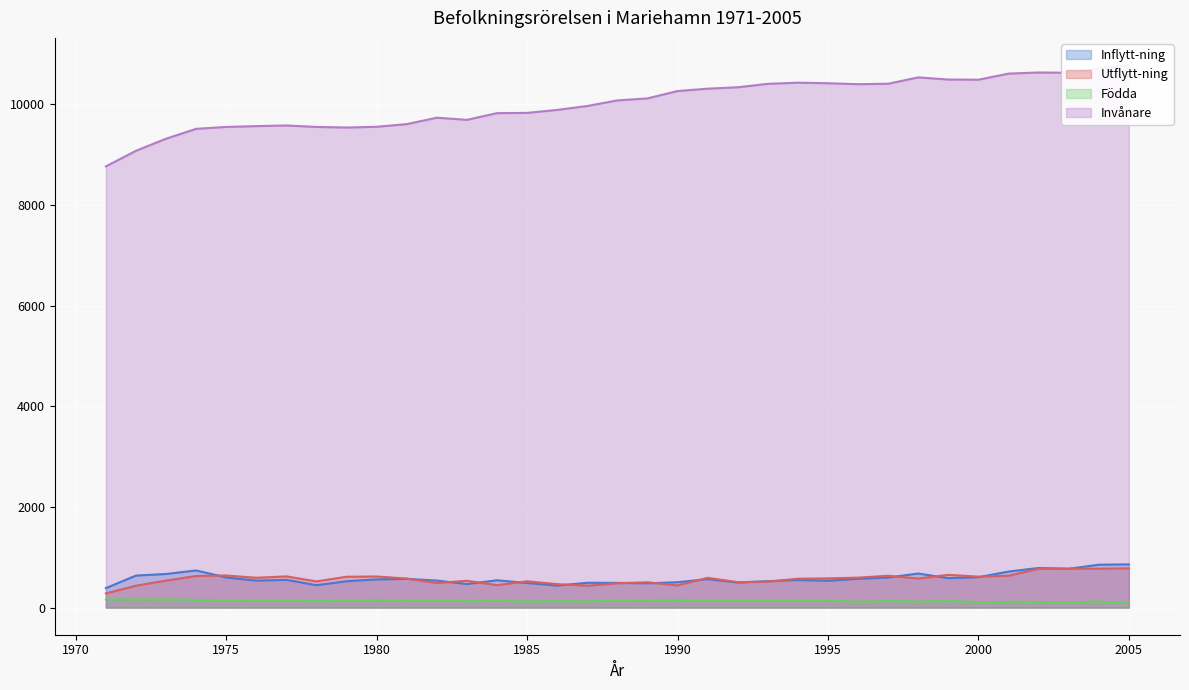

What is the difference between the highest and lowest values at 1991?

10178